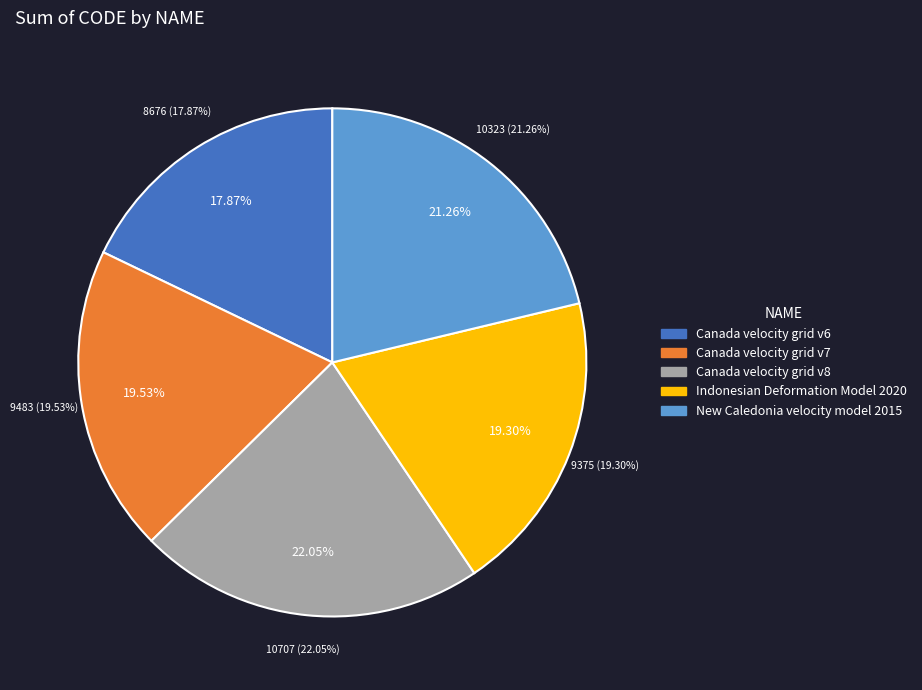

How many slices are in this pie chart?

5